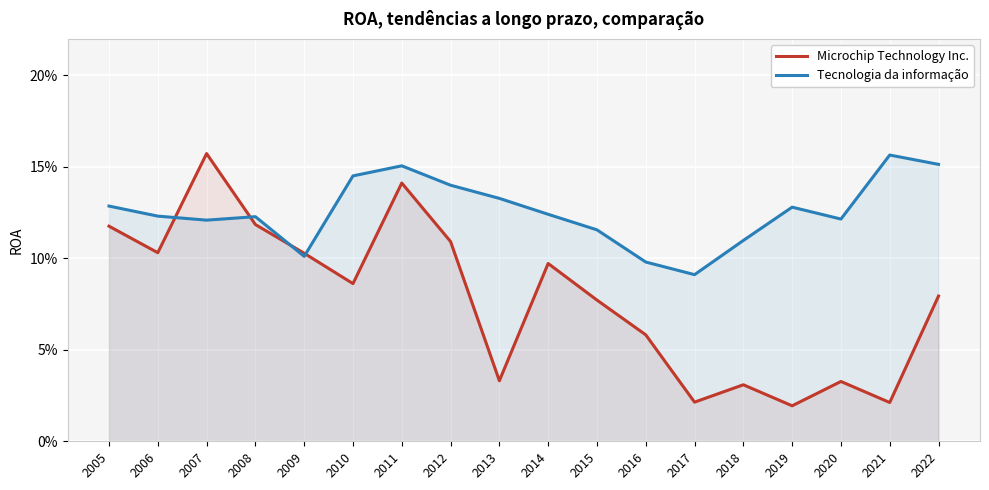

What is the value of the Microchip Technology Inc. point at the 18th from the left?

0.1